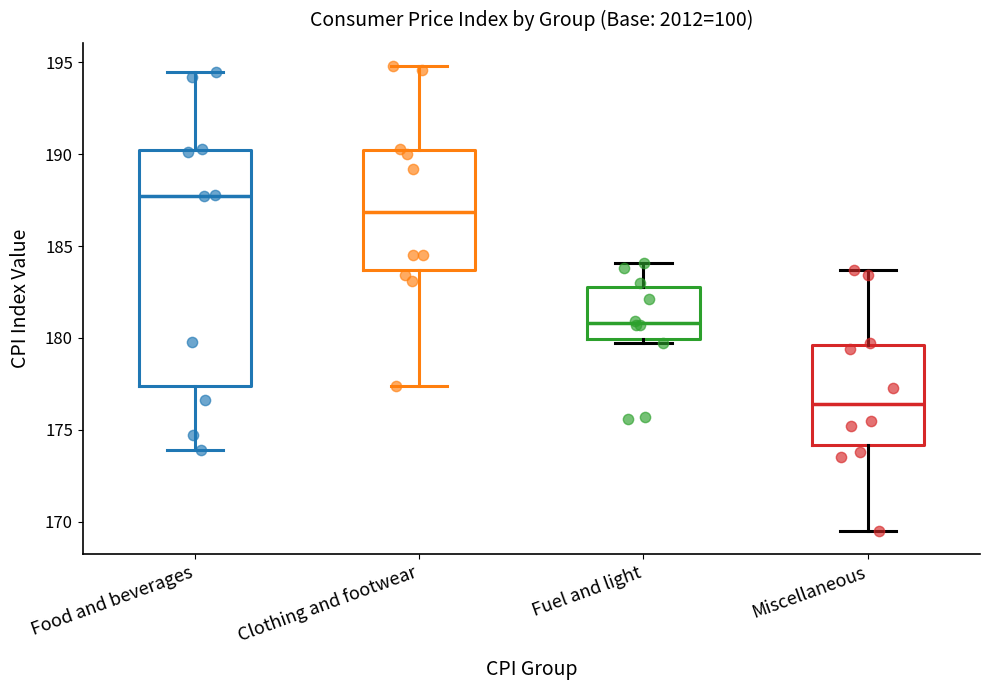

Comparing the boxes themselves (not the whiskers), which one is the tallest?

Food and beverages